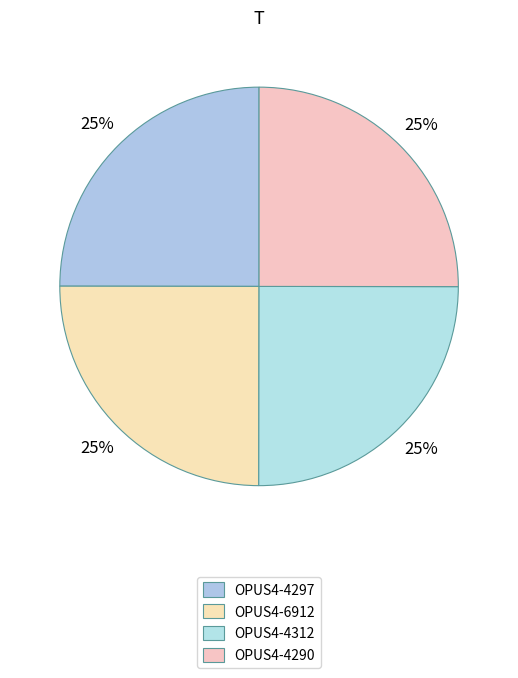

How many segments does this pie chart have?

4